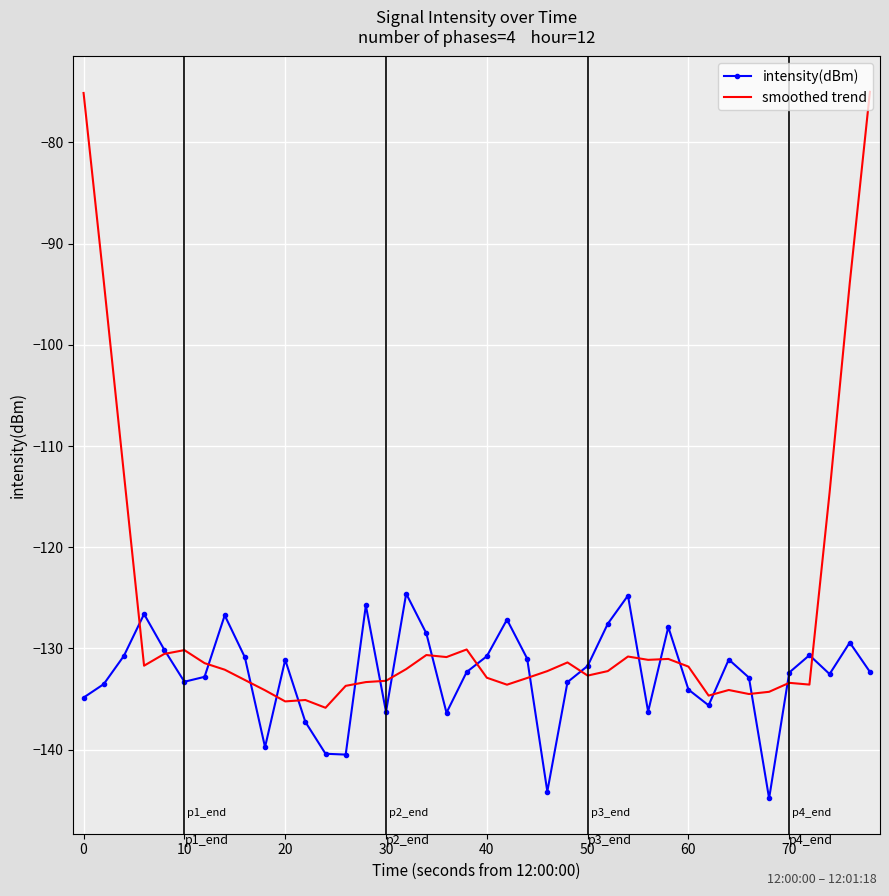

Which series has the widest spread of values?

smoothed trend